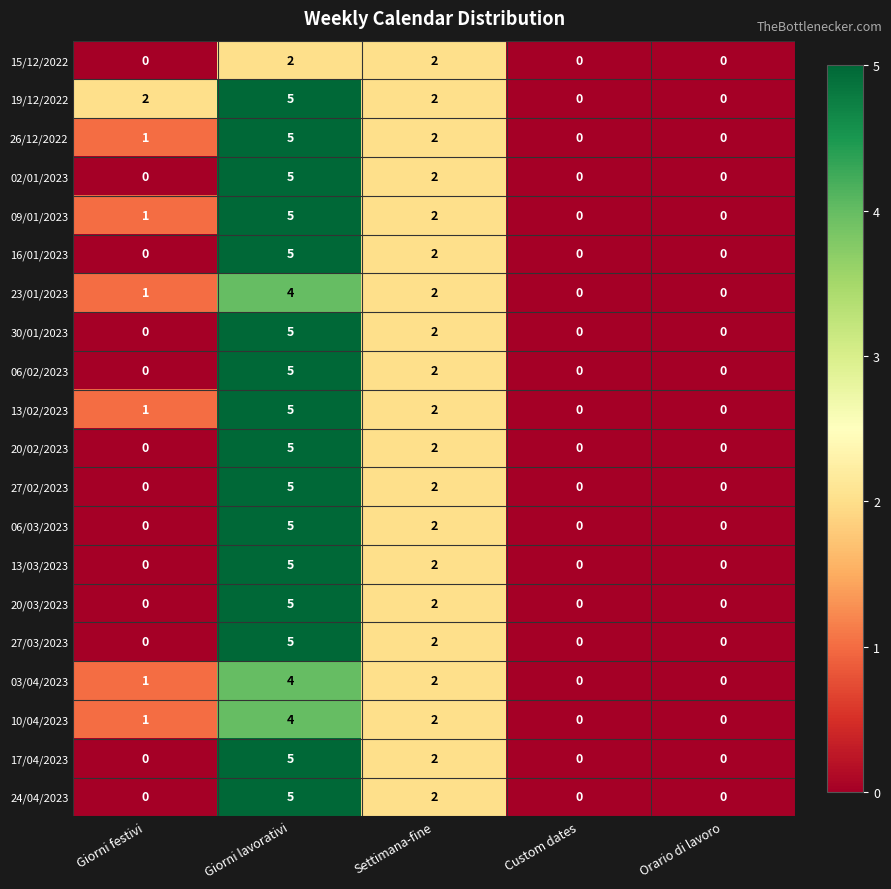

Is it true that 19/12/2022 equals 2 at Giorni festivi?

True